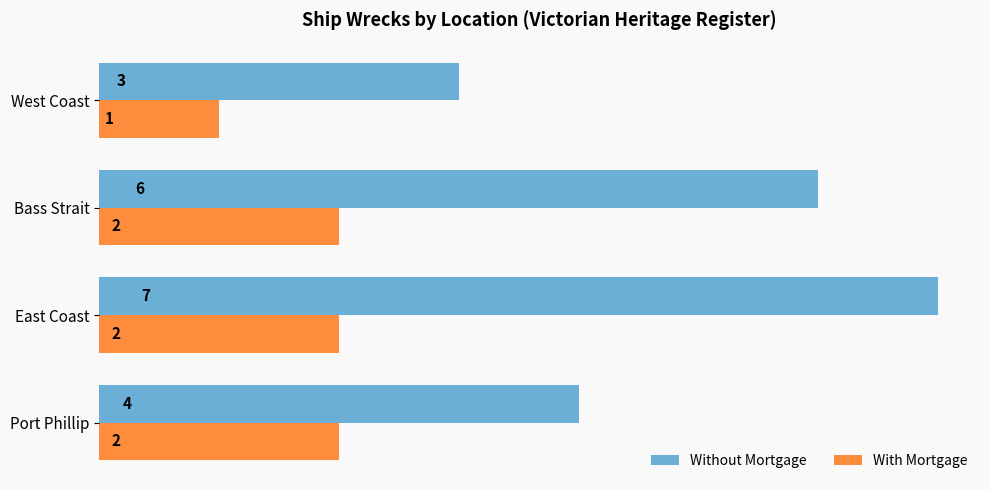

How many data points does each series have?

4